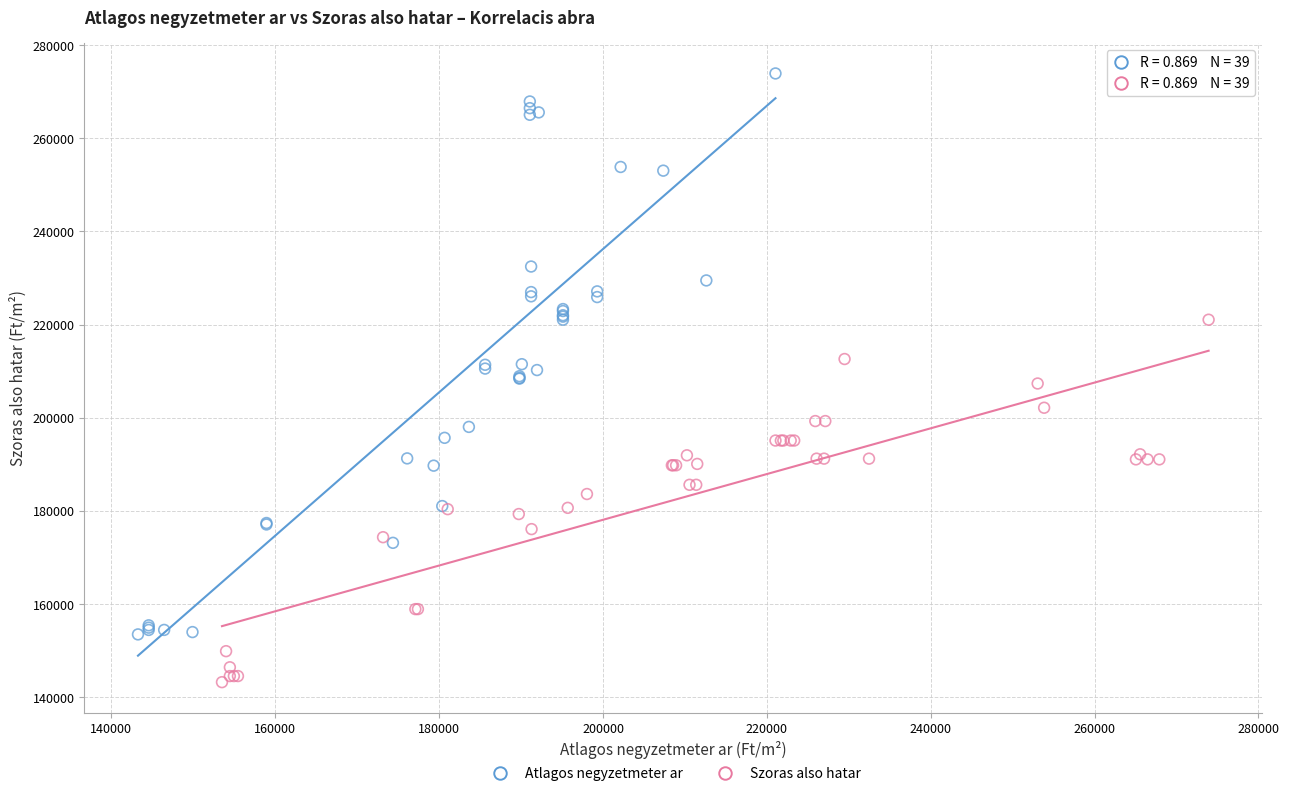

Which series contains the lowest Y value?

Szoras also hatar